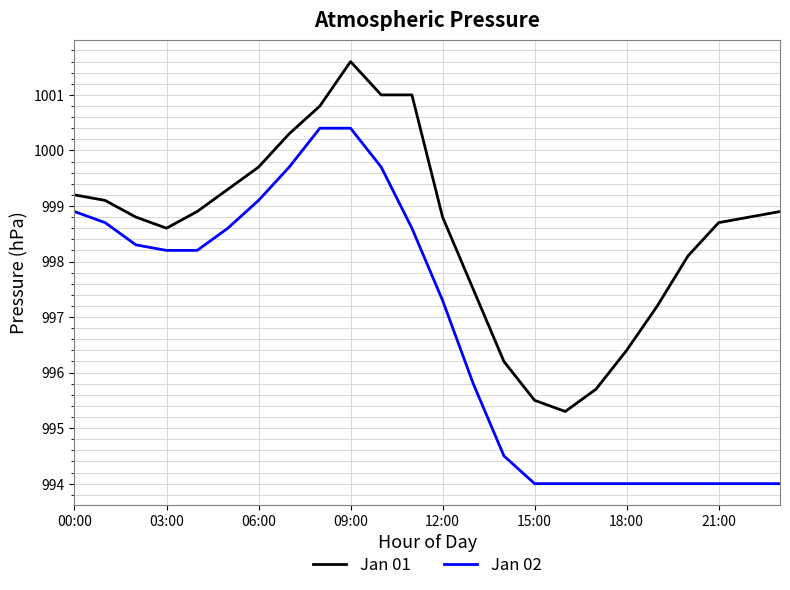

What is the minimum value for Jan 02?

994.0